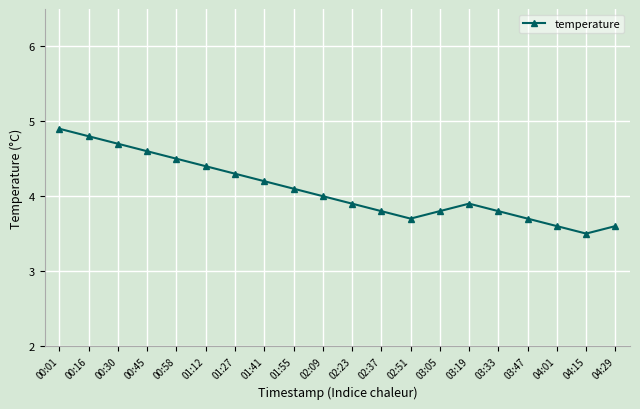

Reading left to right, what are all the values shown in this chart?

00:01=4.9	00:16=4.8	00:30=4.7	00:45=4.6	00:58=4.5	01:12=4.4	01:27=4.3	01:41=4.2	01:55=4.1	02:09=4.0	02:23=3.9	02:37=3.8	02:51=3.7	03:05=3.8	03:19=3.9	03:33=3.8	03:47=3.7	04:01=3.6	04:15=3.5	04:29=3.6